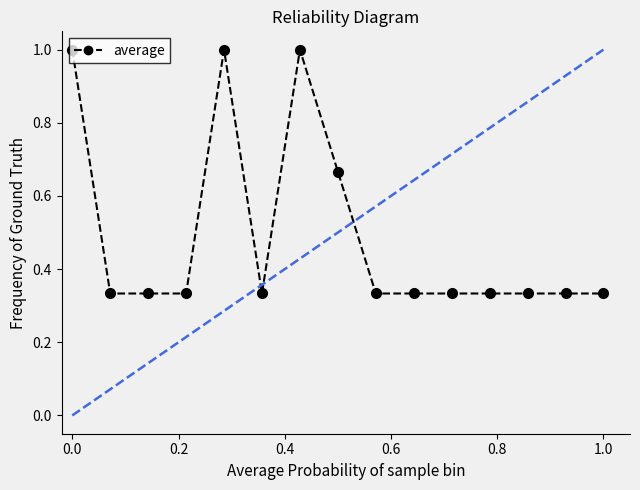

What is the greatest value displayed?

1.0